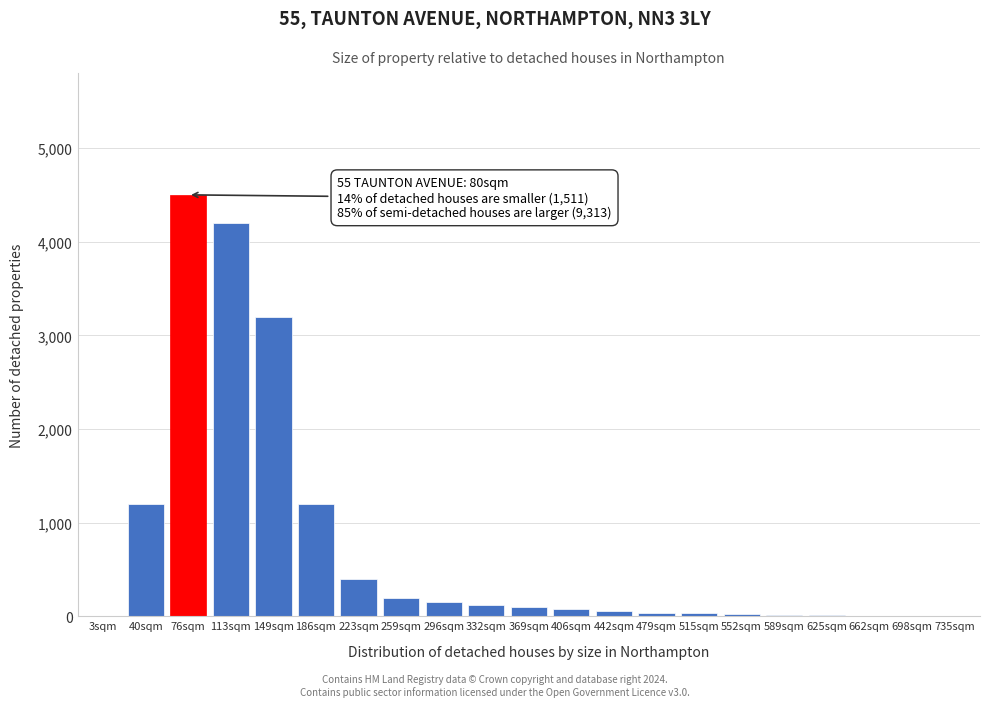

At which category does the chart reach its peak across all series?

76sqm